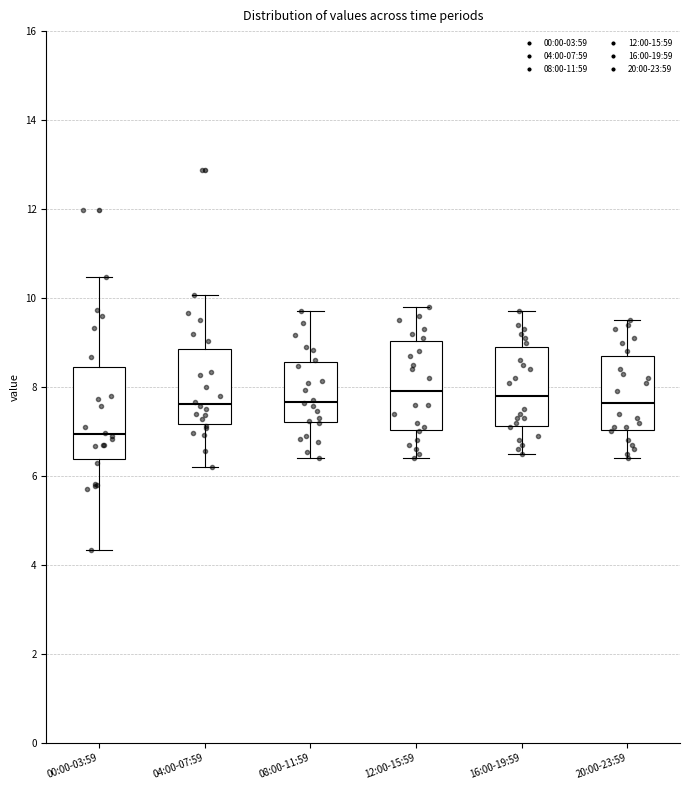

Reading left to right, read every box against the y-axis: the position of its median line, the range the box covers, and the ends of its whiskers. The values are not printed on the chart, so give them approximately, as read against the axis.

00:00-03:59: median 7.0, box 6.4 to 8.4, whiskers 4.4 to 10.4
04:00-07:59: median 7.6, box 7.2 to 8.8, whiskers 6.2 to 10.0
08:00-11:59: median 7.6, box 7.2 to 8.6, whiskers 6.4 to 9.8
12:00-15:59: median 8.0, box 7.0 to 9.0, whiskers 6.4 to 9.8
16:00-19:59: median 7.8, box 7.2 to 9.0, whiskers 6.6 to 9.8
20:00-23:59: median 7.6, box 7.0 to 8.8, whiskers 6.4 to 9.6